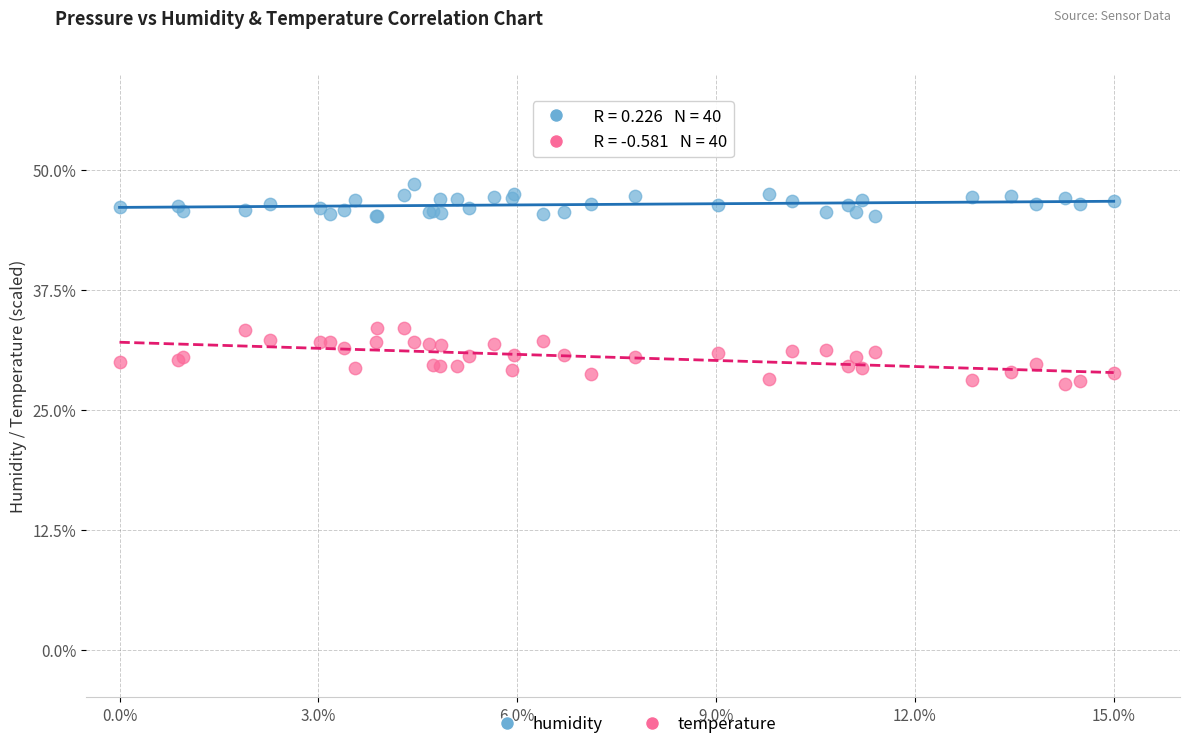

Which series contains the highest Y value?

humidity